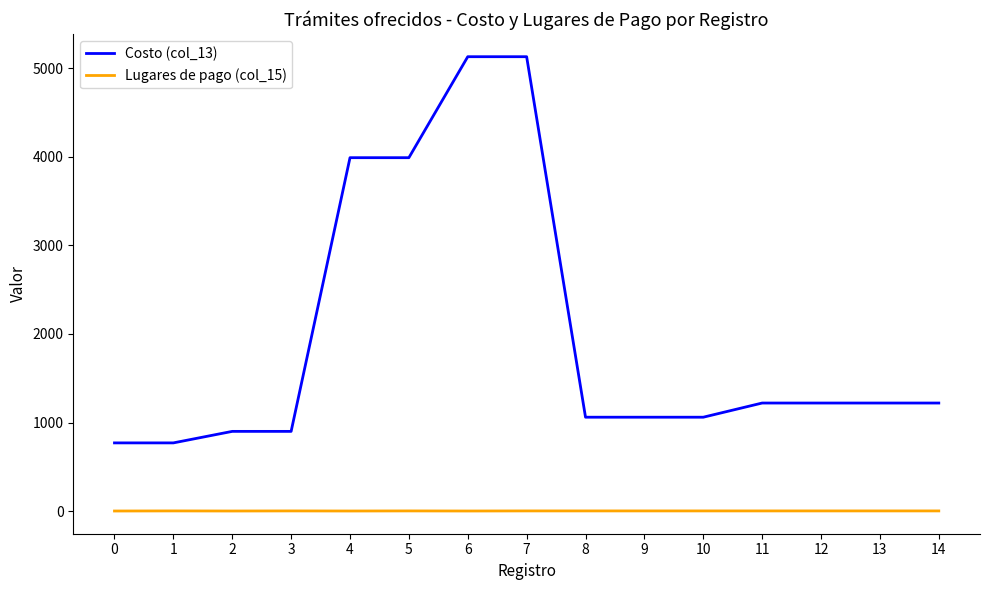

True or false: Costo (col_13) and Lugares de pago (col_15) cross at least once.

False